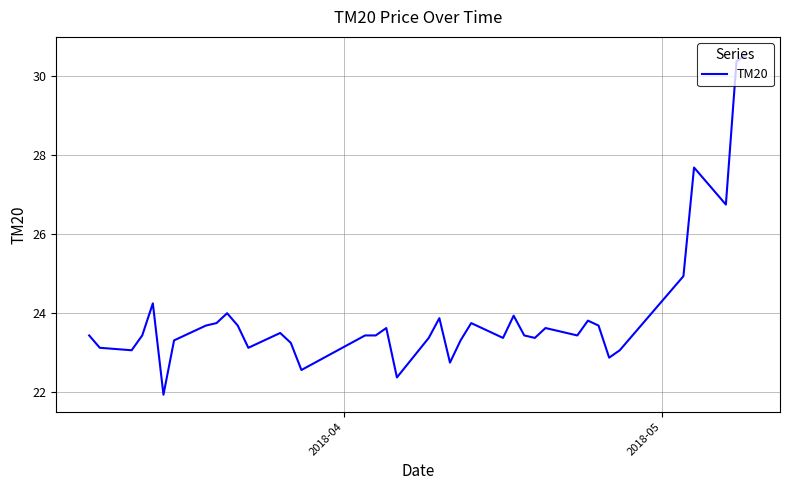

What is the difference between the maximum and minimum values?

8.6